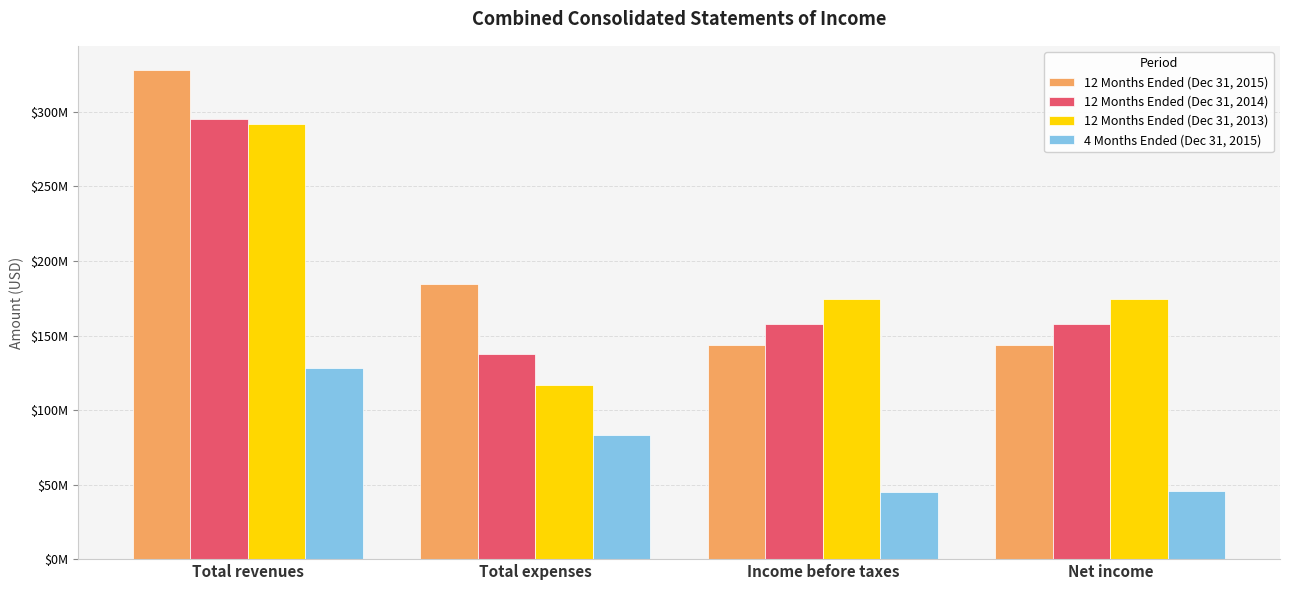

What is the label of the 1st bar from the right?

Net income